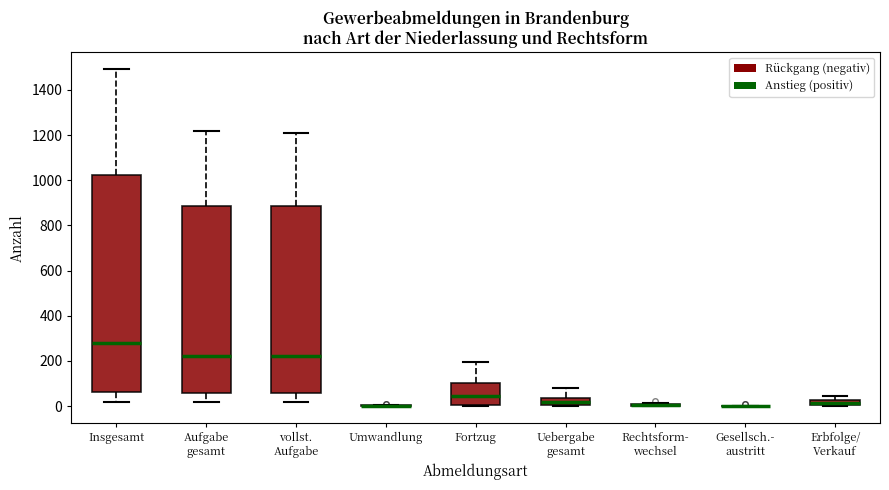

Where does the upper whisker of the box for Uebergabe gesamt end on the y-axis? The values are not printed on the chart, so give them approximately, as read against the axis.

80